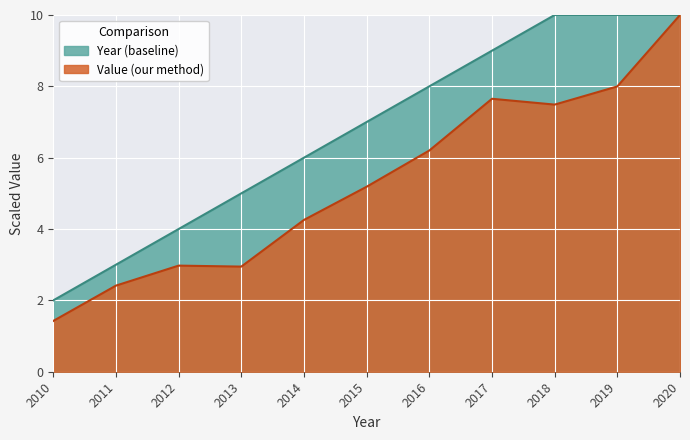

What is the difference between the values at 2017 and 2013?

4.7